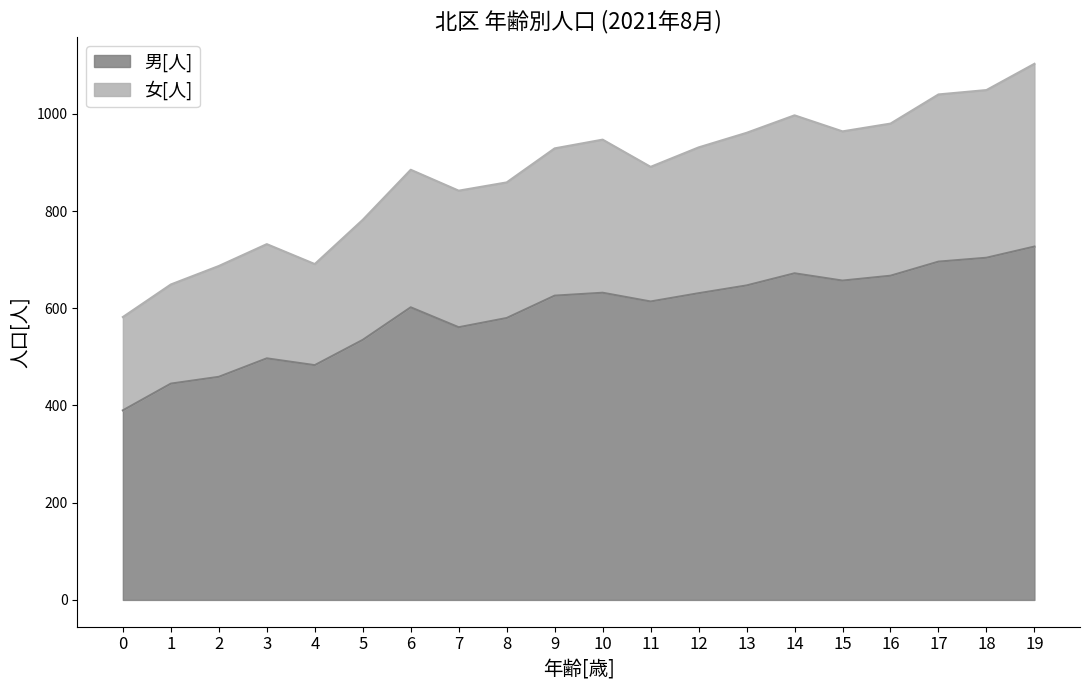

At which label does 女[人] first exceed 929?

10